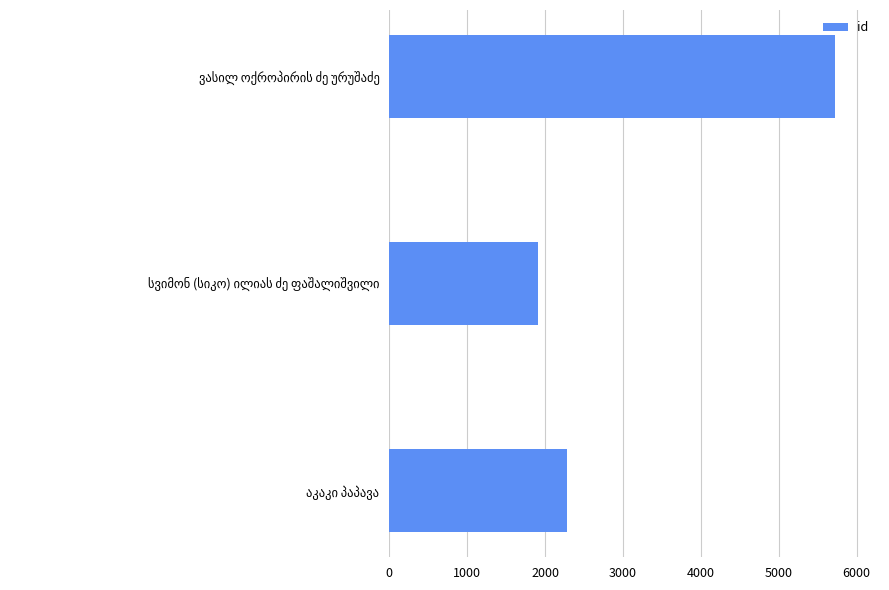

What is the difference between the second highest and minimum values?

380